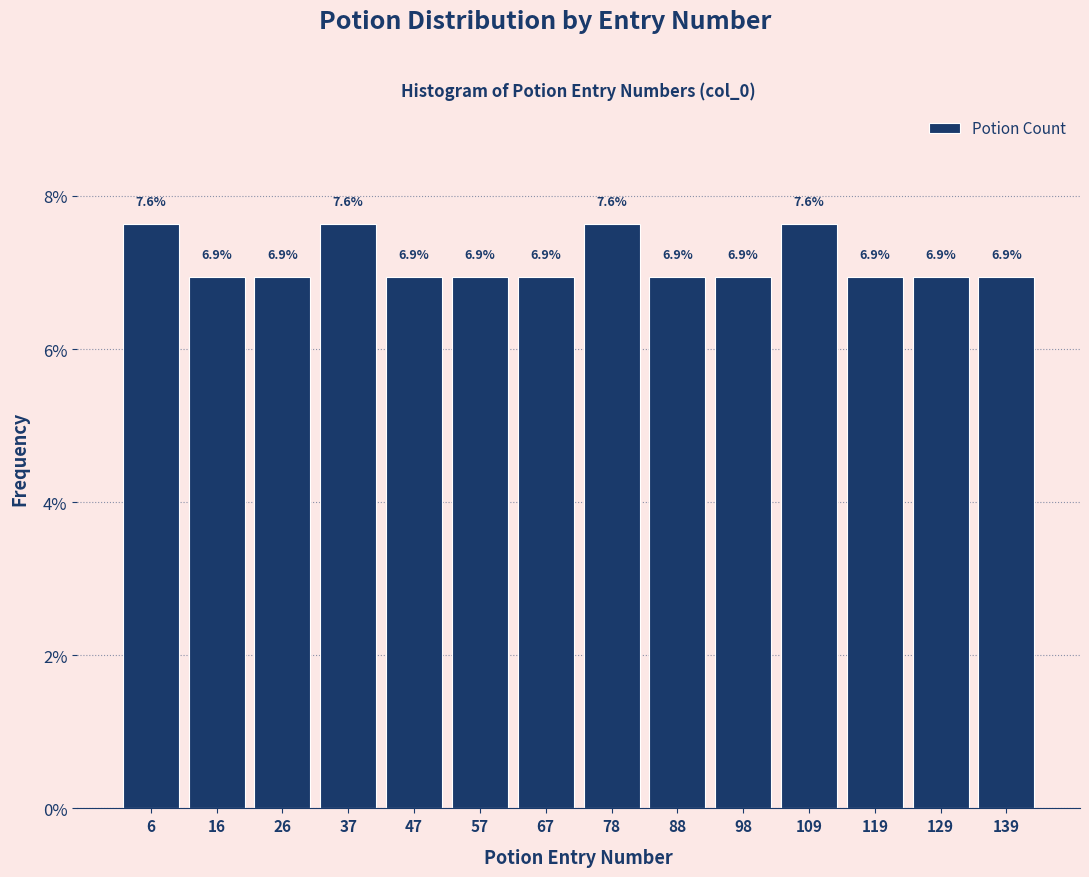

What is the height of the bar covering 104 to 114 on the x-axis? The bar edges are not printed on the chart, so give them approximately, as read against the axis.

7.6